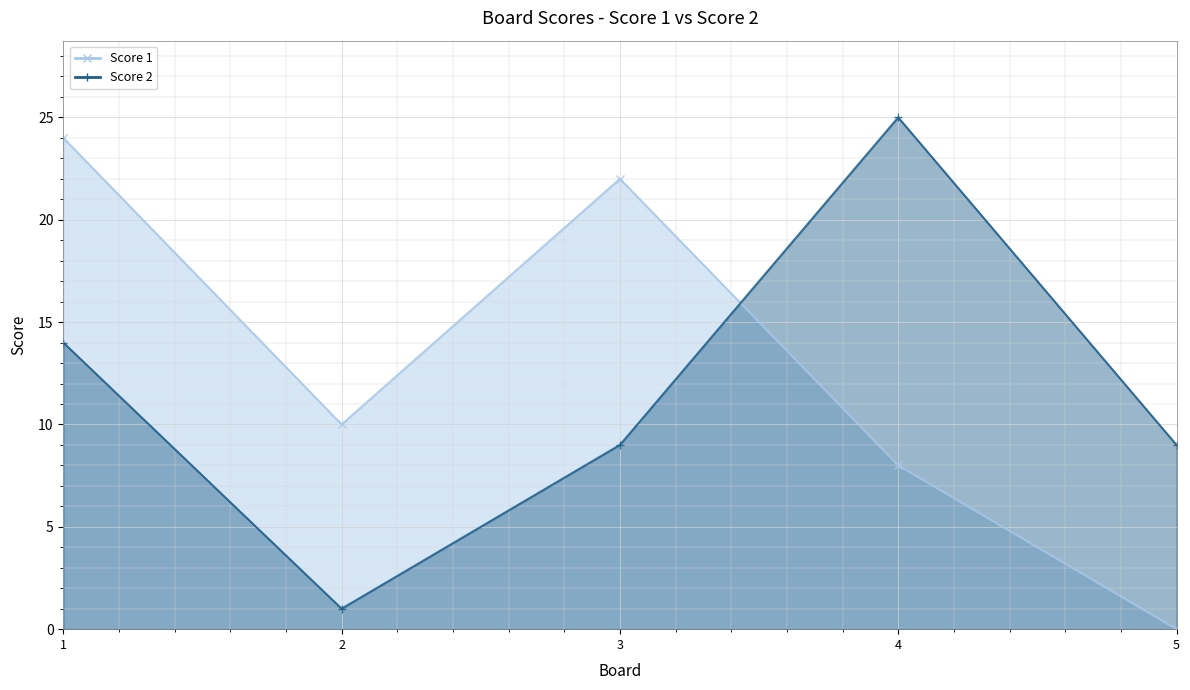

Where is the first local maximum for Score 1 line?

3